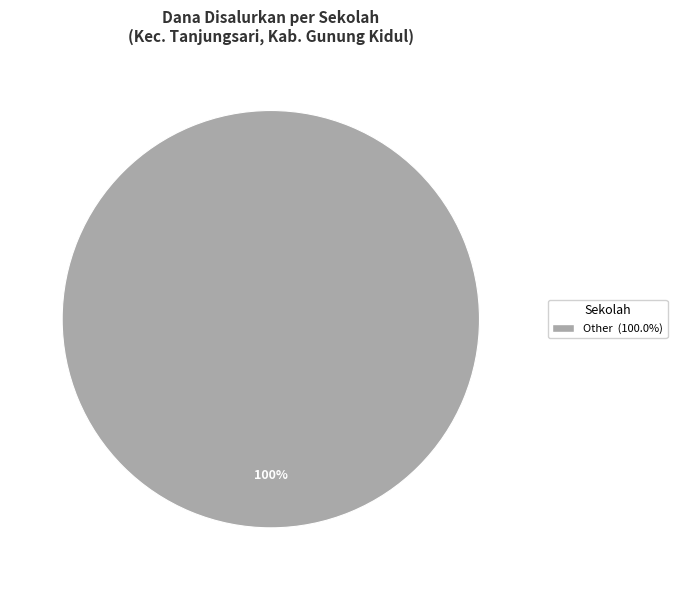

Does any single category account for the majority?

Yes